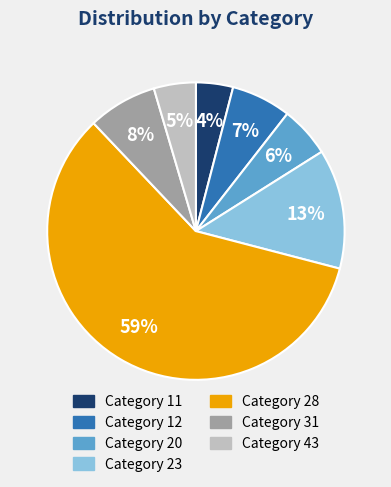

Does any single category account for the majority?

Yes